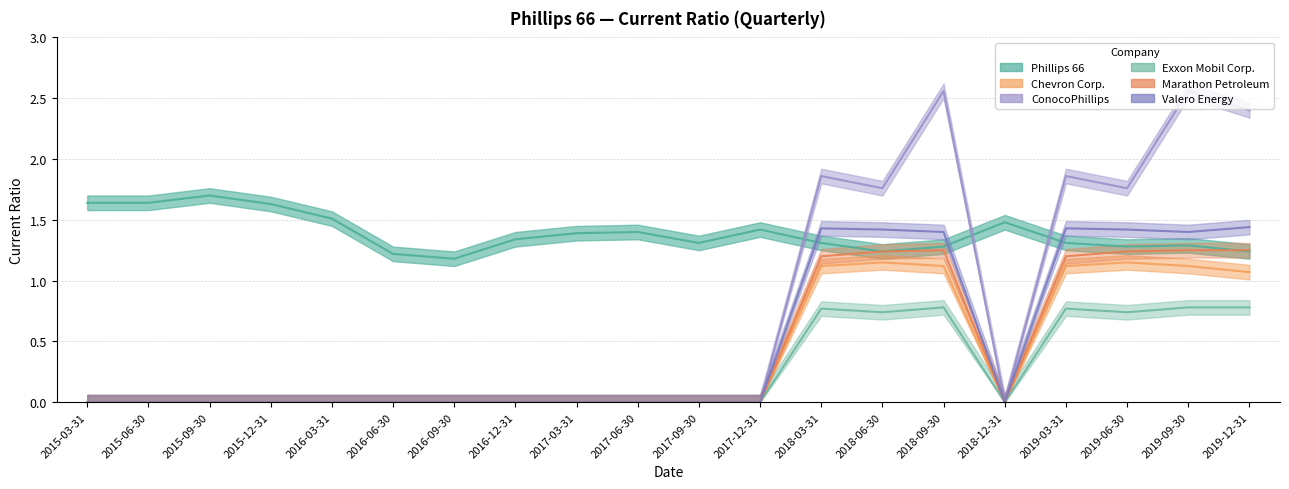

In Phillips 66, how many points are lower than both neighbors (excluding endpoints)?

4